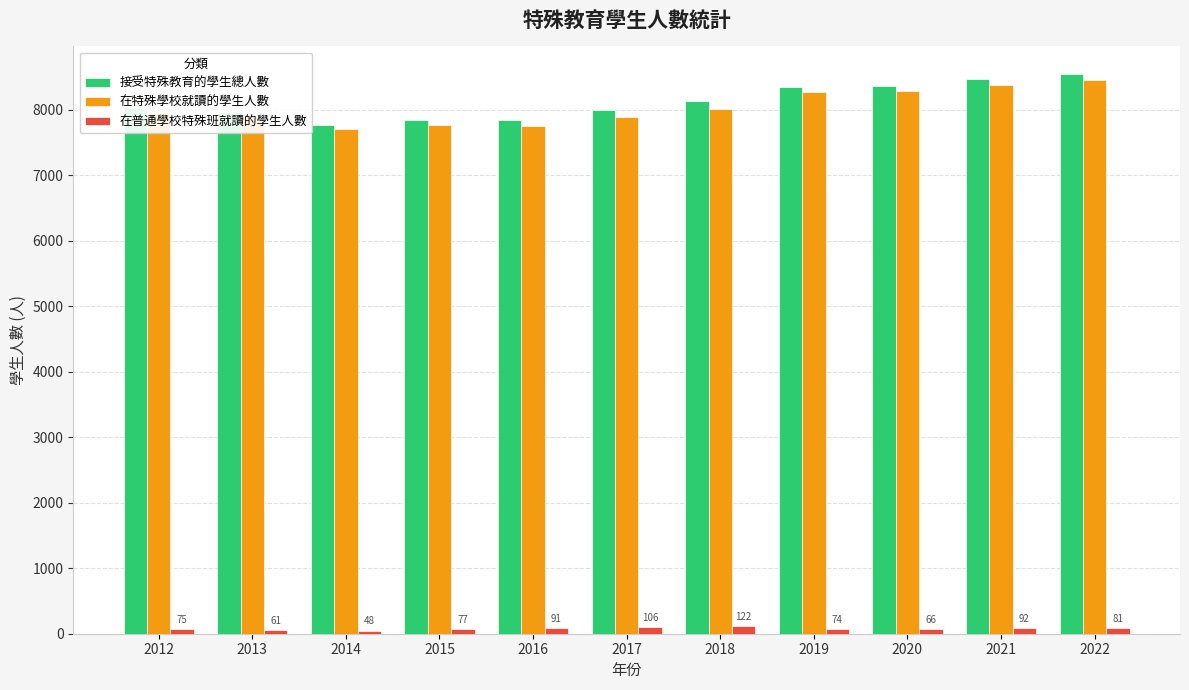

True or false: 接受特殊教育的學生總人數 has a value of 13594 at 2016.

False